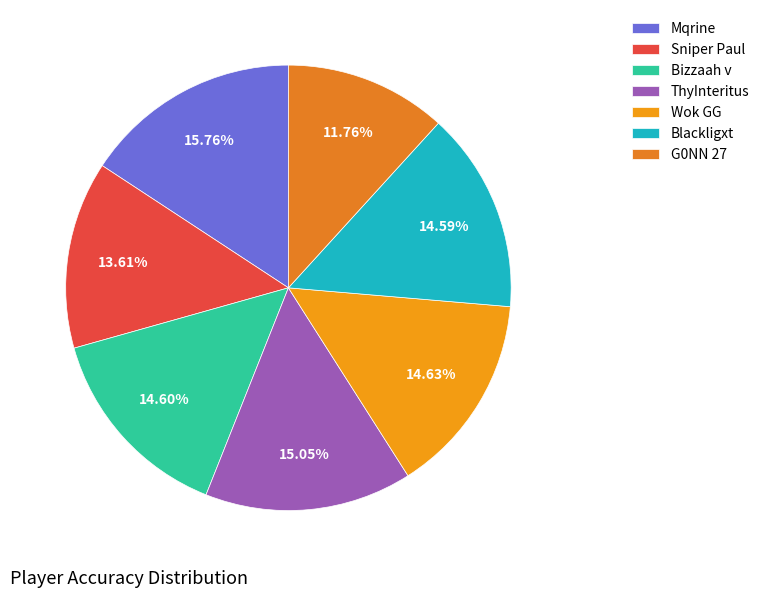

To the nearest percent, what is the difference between the largest and smallest slice percentages?

4%